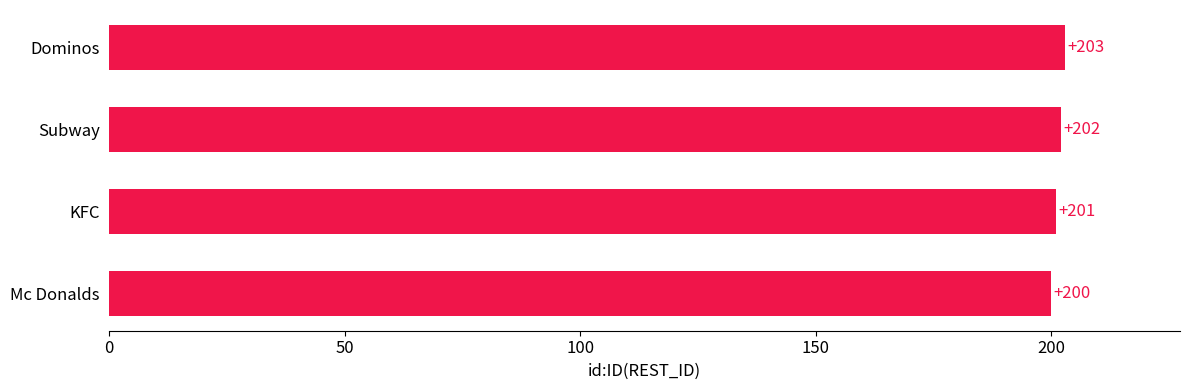

What is the ratio of the value at Dominos to the value at Subway?

1.0